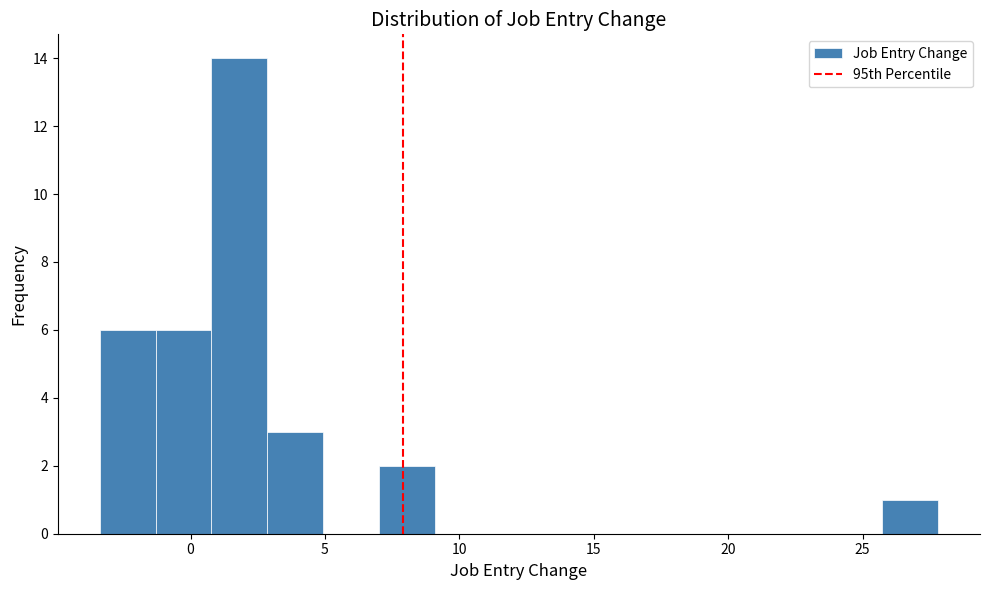

Reading left to right, list every bar in this chart as the range it spans on the x-axis followed by its height. Neither the bar edges nor the heights are printed on the chart, so give them approximately, as read against the axes.

-3.5 to -1.5: 6
-1.5 to 1.0: 6
1.0 to 3.0: 14
3.0 to 5.0: 3
5.0 to 7.0: 0
7.0 to 9.0: 2
9.0 to 11.0: 0
11.0 to 13.5: 0
13.5 to 15.5: 0
15.5 to 17.5: 0
17.5 to 19.5: 0
19.5 to 21.5: 0
21.5 to 23.5: 0
23.5 to 25.5: 0
25.5 to 28.0: 1